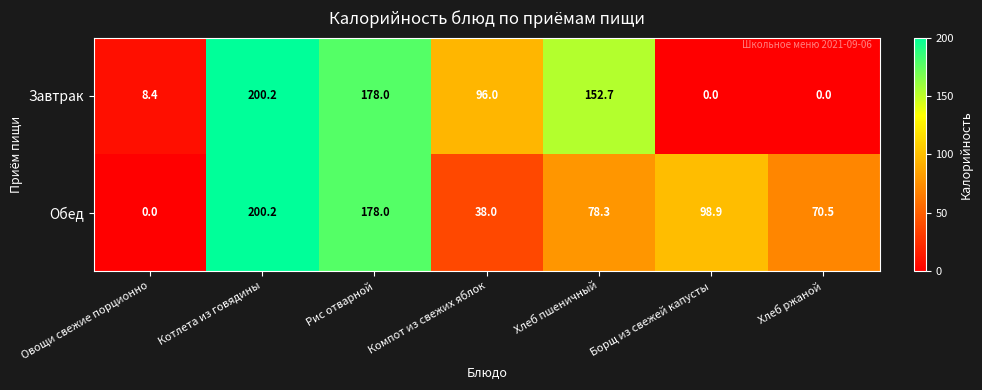

What is the maximum value shown in the chart?

200.2